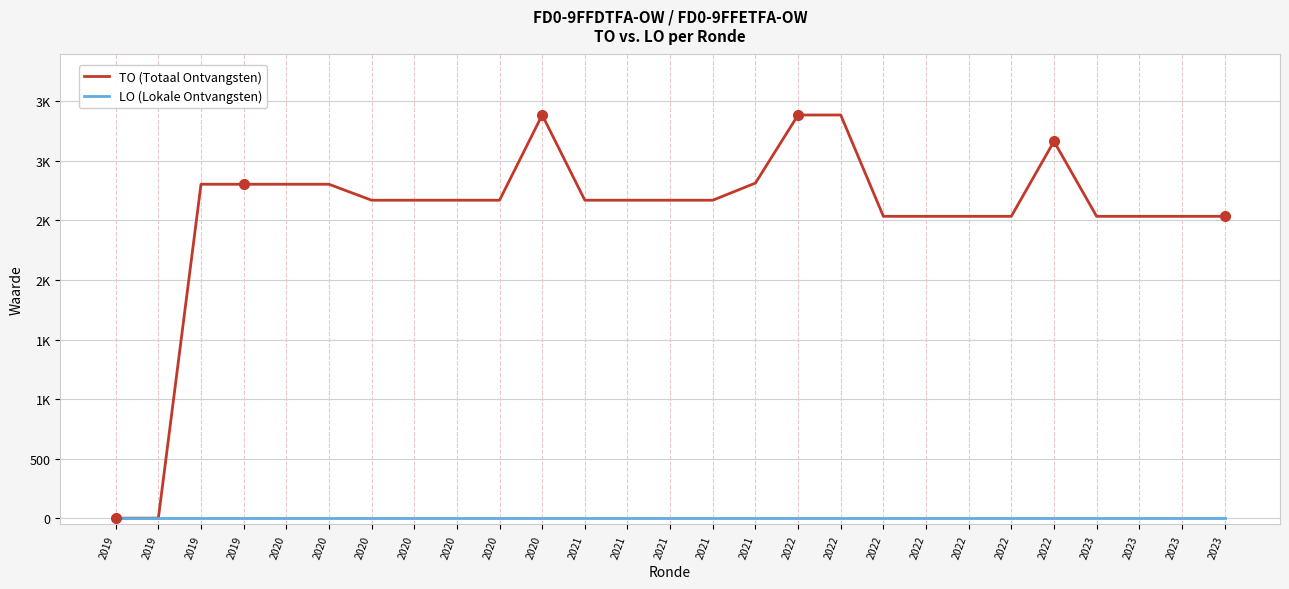

What is the lowest value of the TO (Totaal Ontvangsten) series?

2